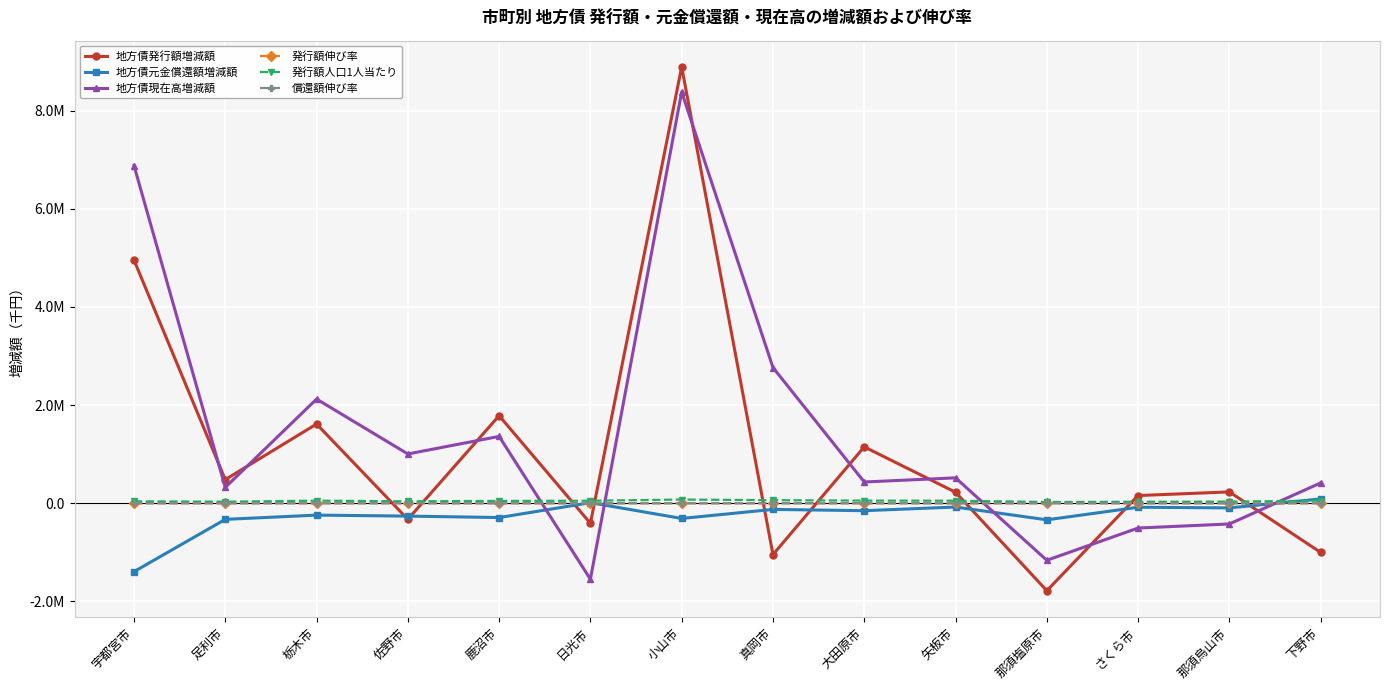

What are all the series names shown in the legend?

地方債発行額増減額, 地方債元金償還額増減額, 地方債現在高増減額, 発行額伸び率, 発行額人口1人当たり, 償還額伸び率